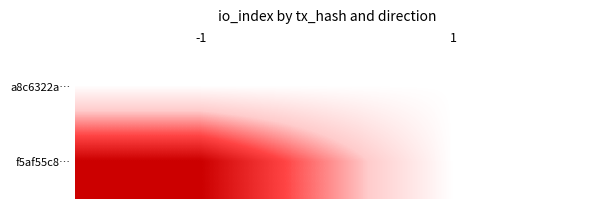

Which category has the highest value across all series?

-1